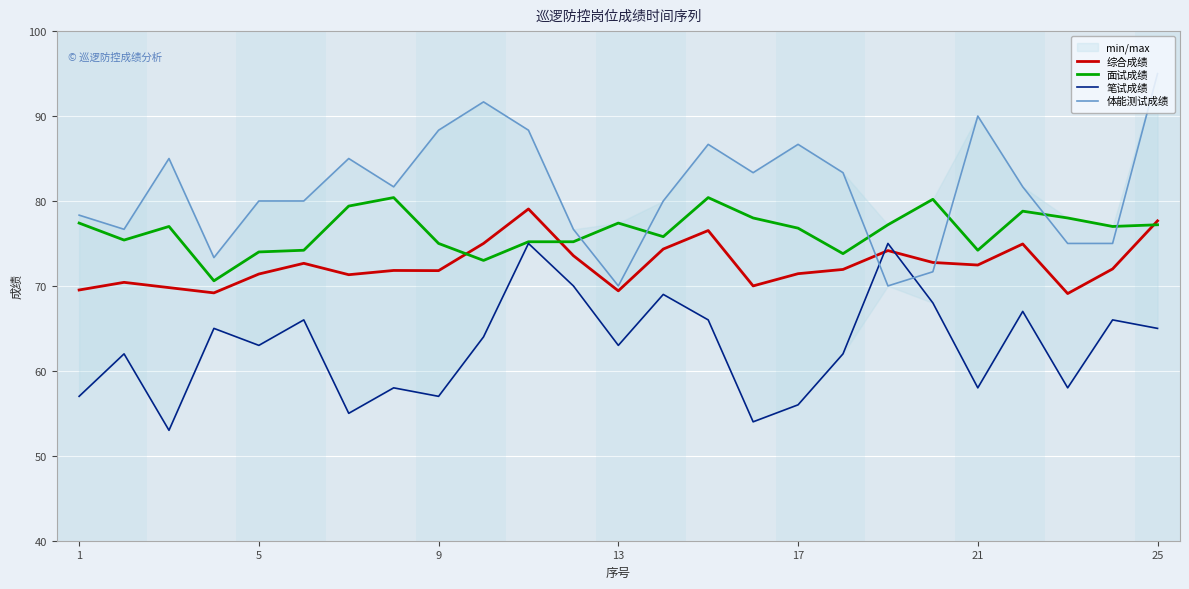

What is the difference between the 体能测试成绩 values at 24 and 7?

13.3